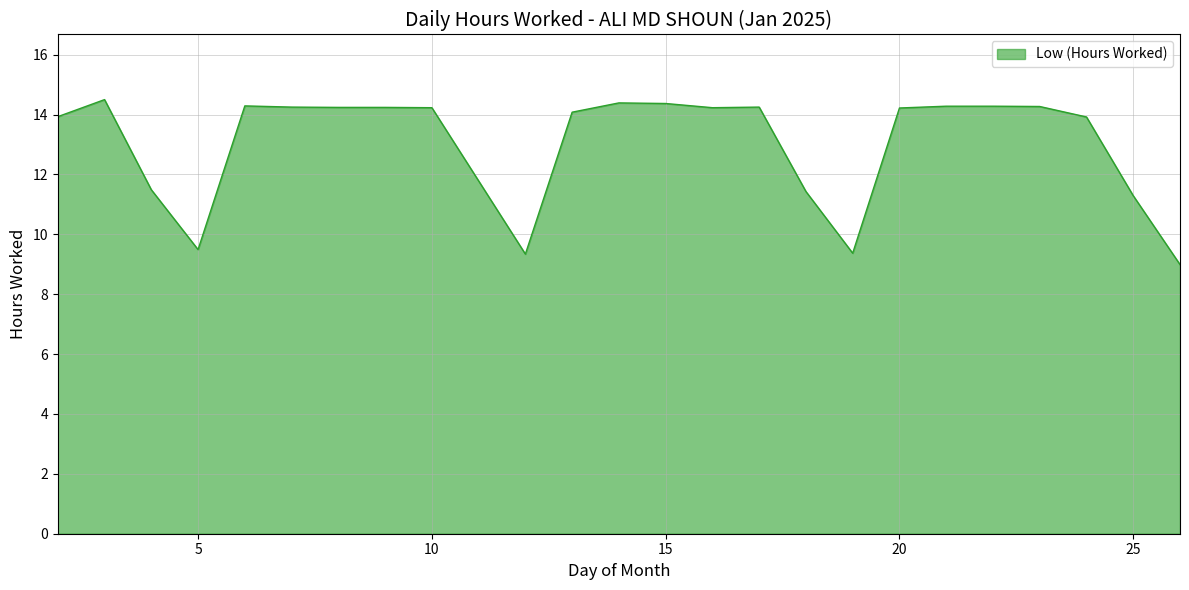

What is the smallest value displayed?

9.0